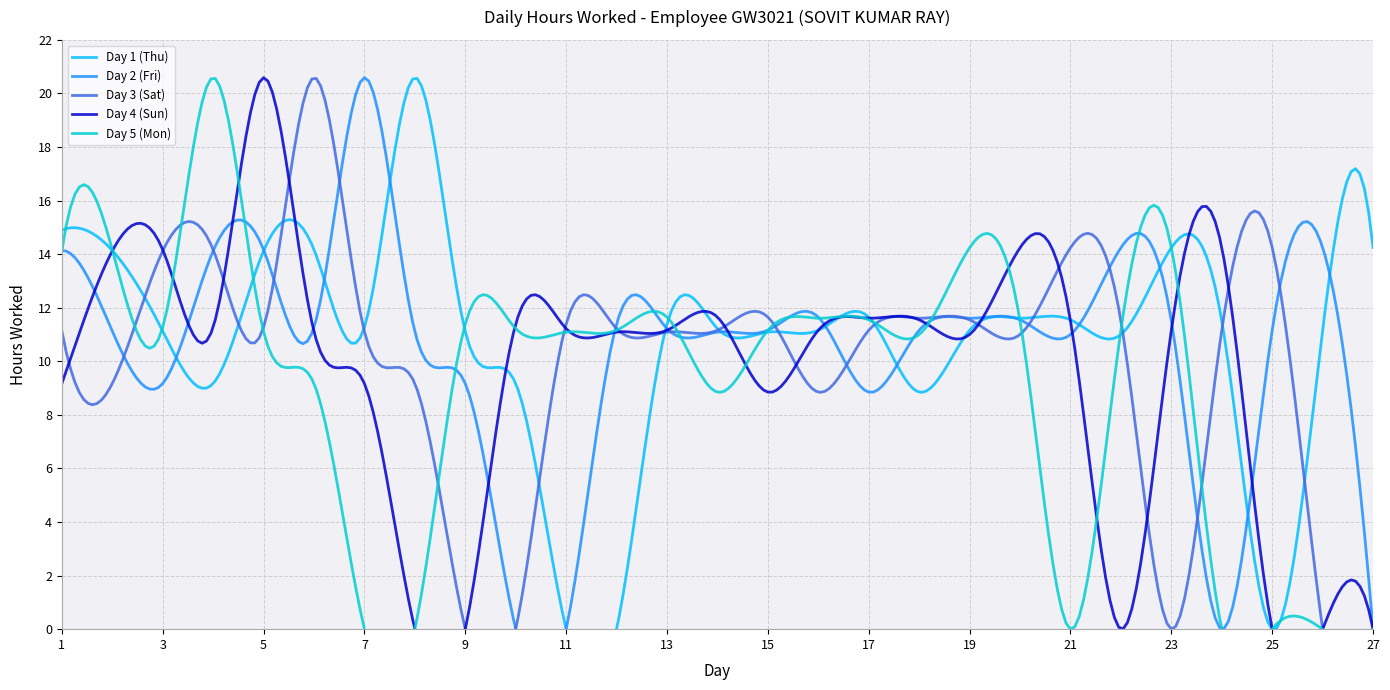

At which category does Day 3 (Sat) reach its first local peak?

4